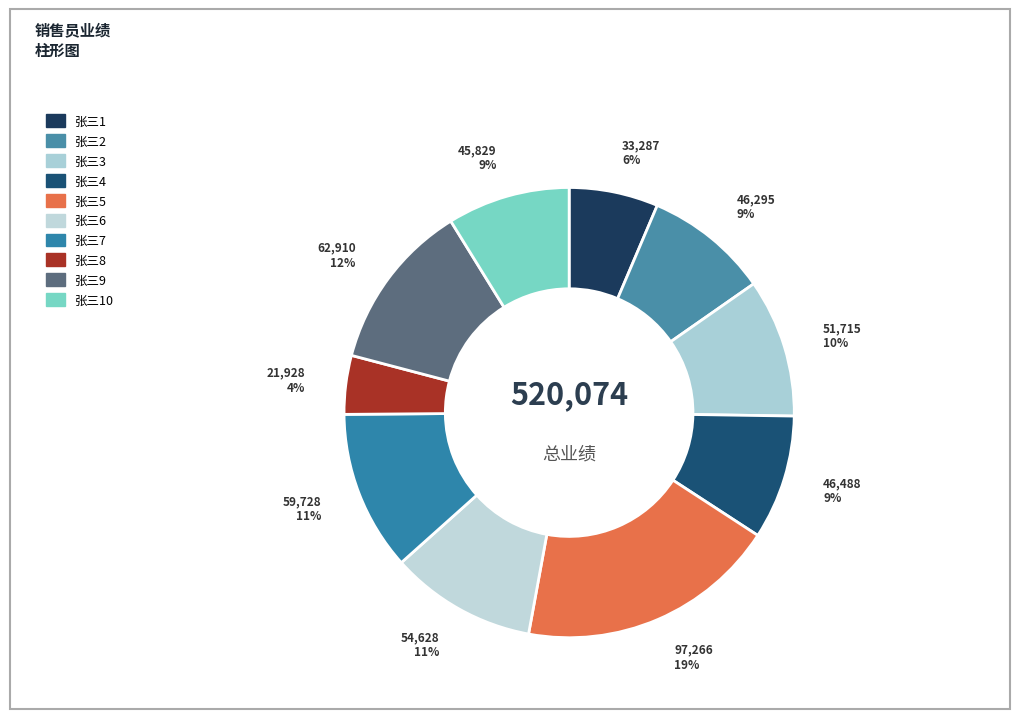

To the nearest percent, what is the average slice percentage?

10%